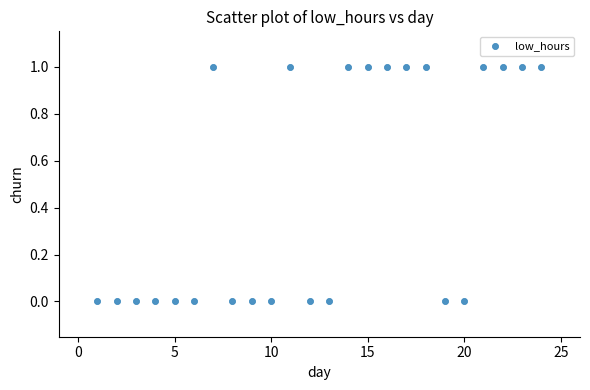

What is the range of X values (max minus min)?

23